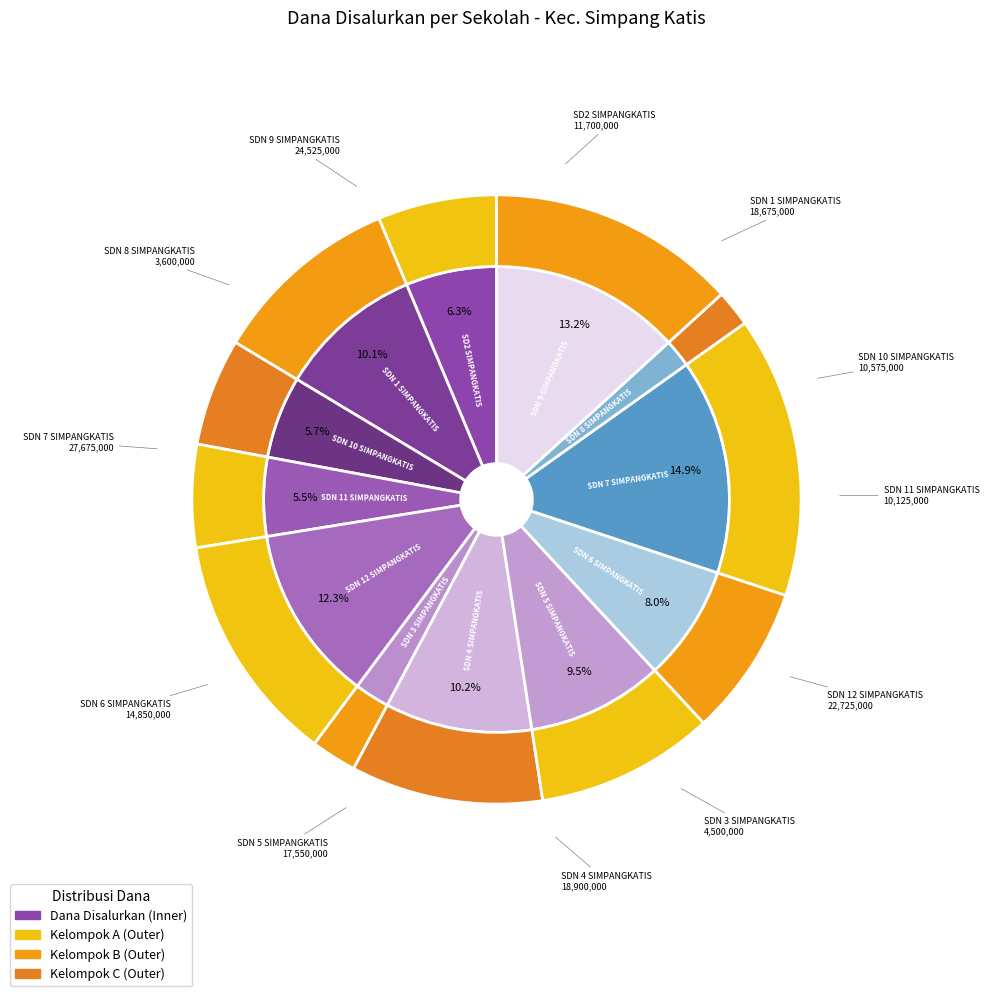

Is there a majority slice in this chart?

No